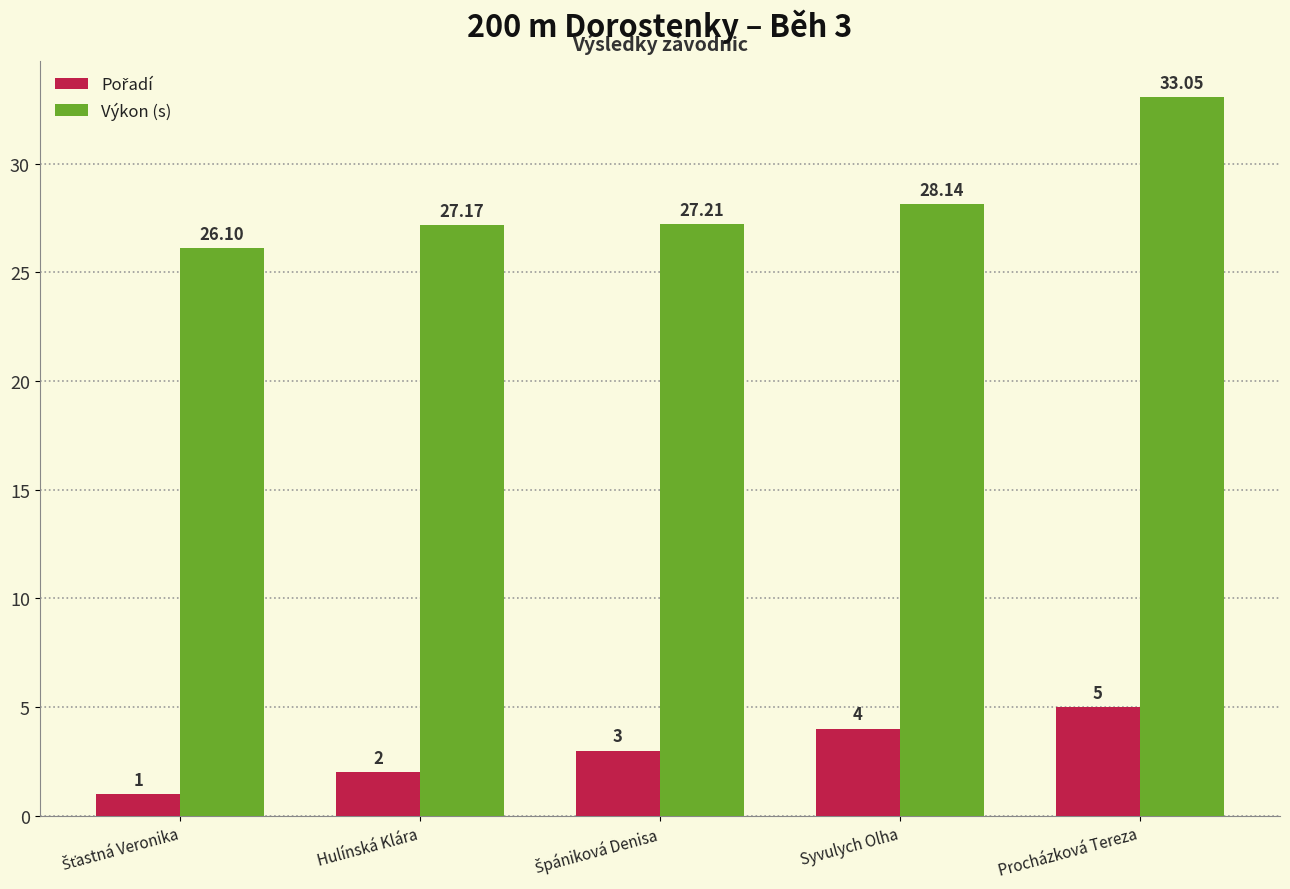

Count the number of categories in the chart.

5